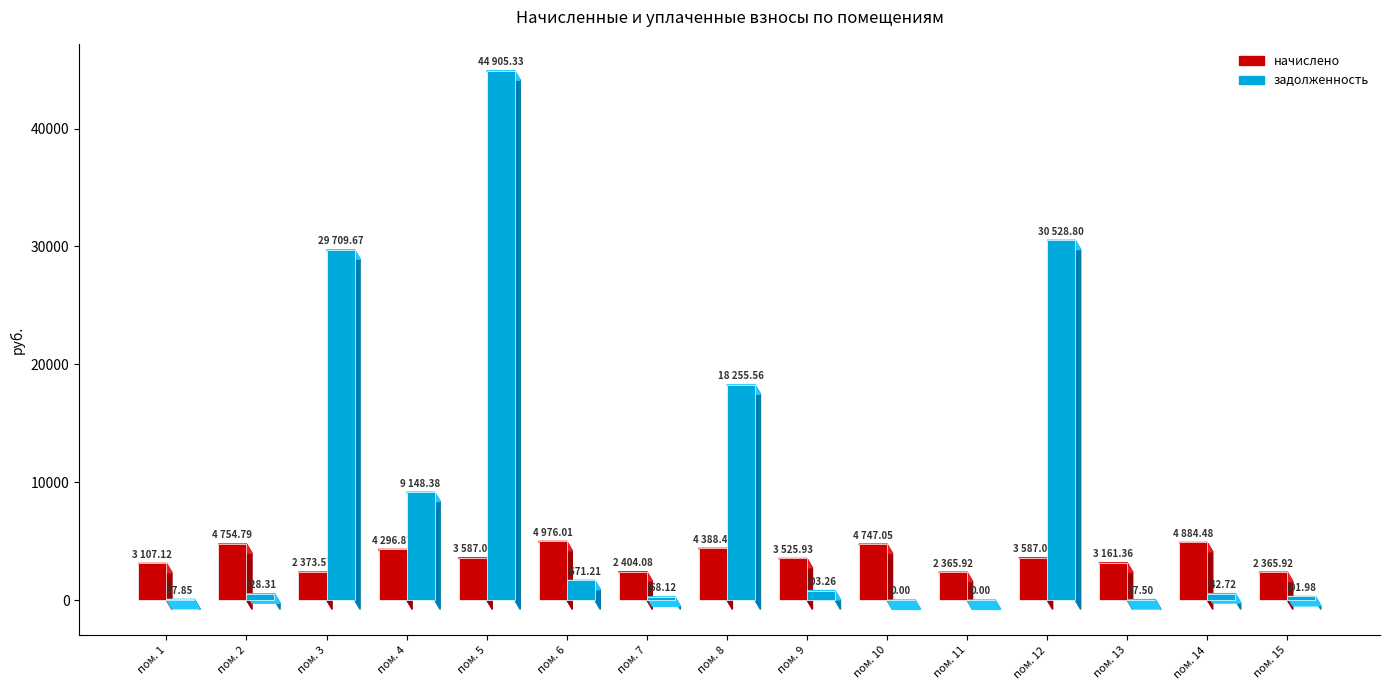

Between 12 and 13, which series saw the biggest shift?

задолженность